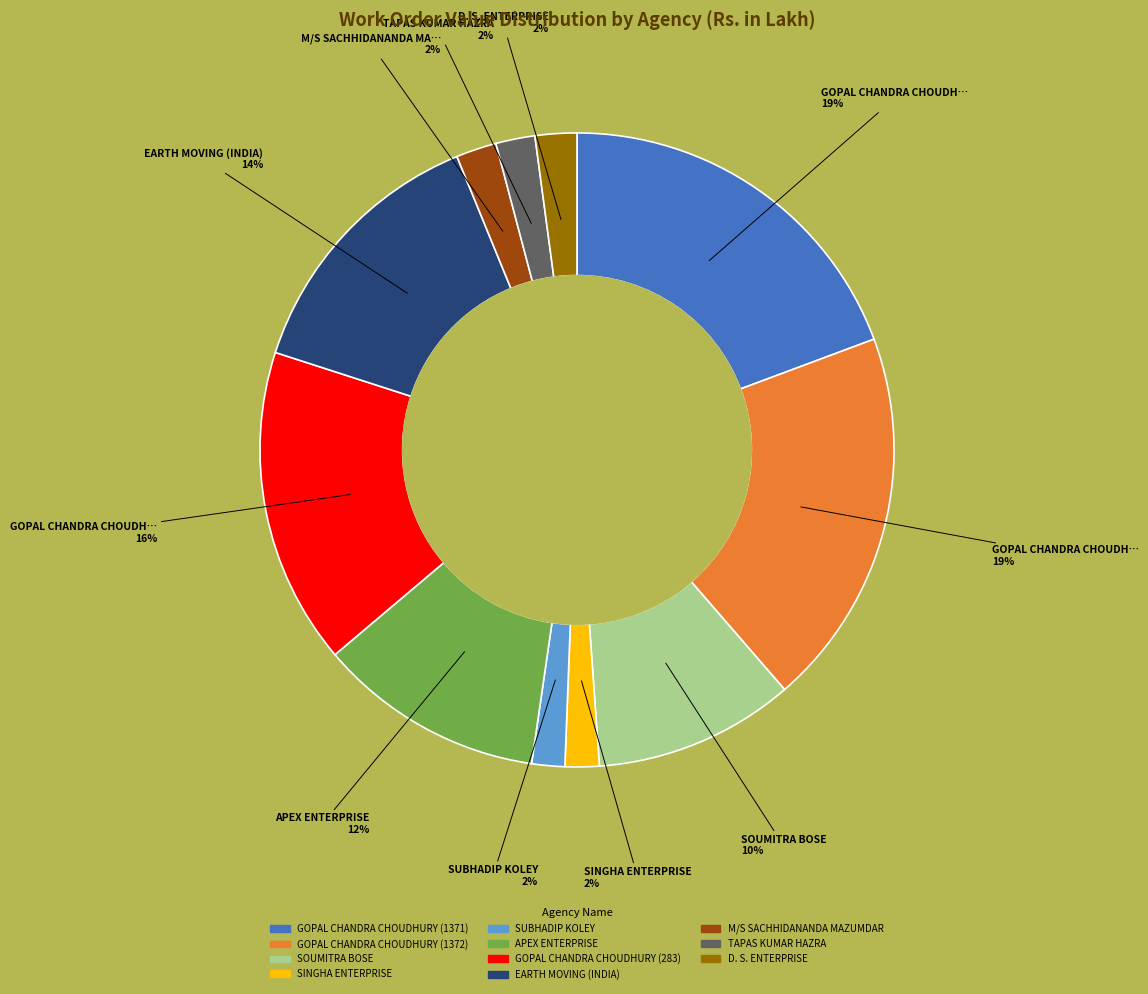

What percentage is the SUBHADIP KOLEY slice, to the nearest percent?

2%